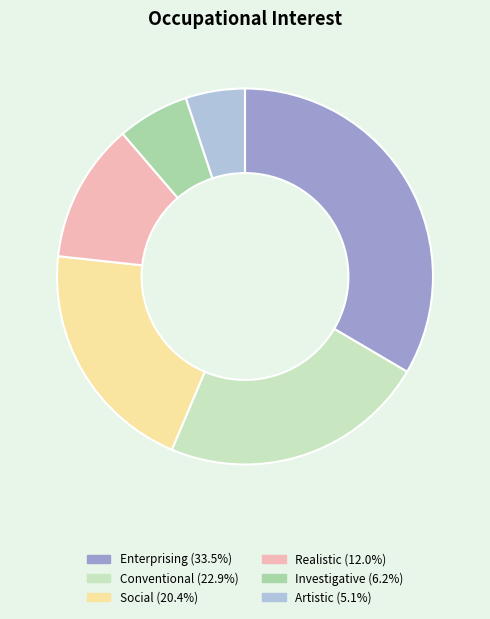

Is there a majority slice in this chart?

No